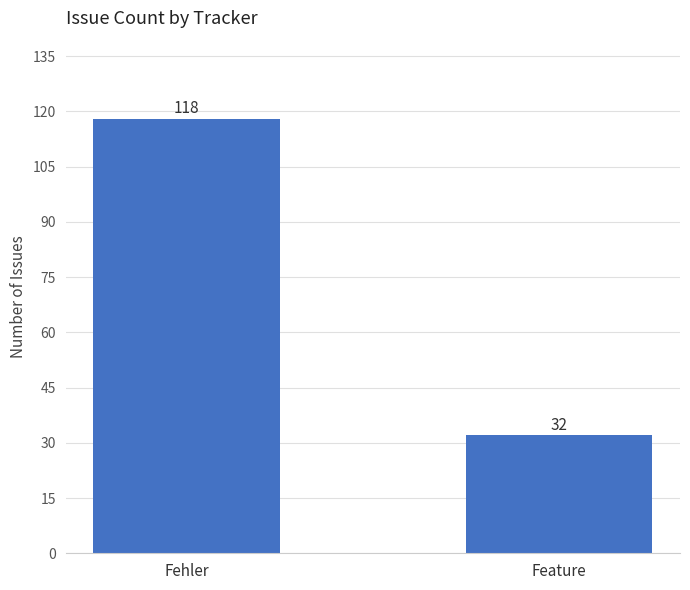

Between Feature and Fehler, which is larger?

Fehler